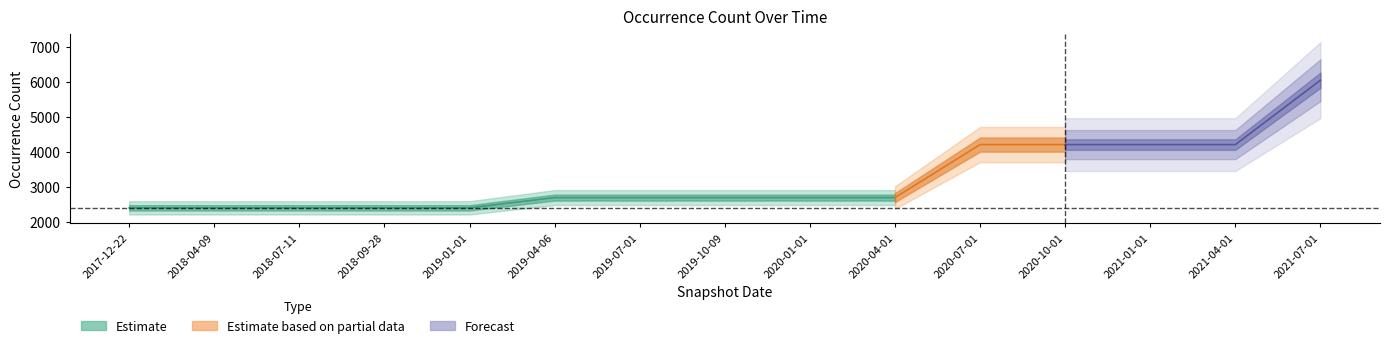

How many values are below 2690?

5